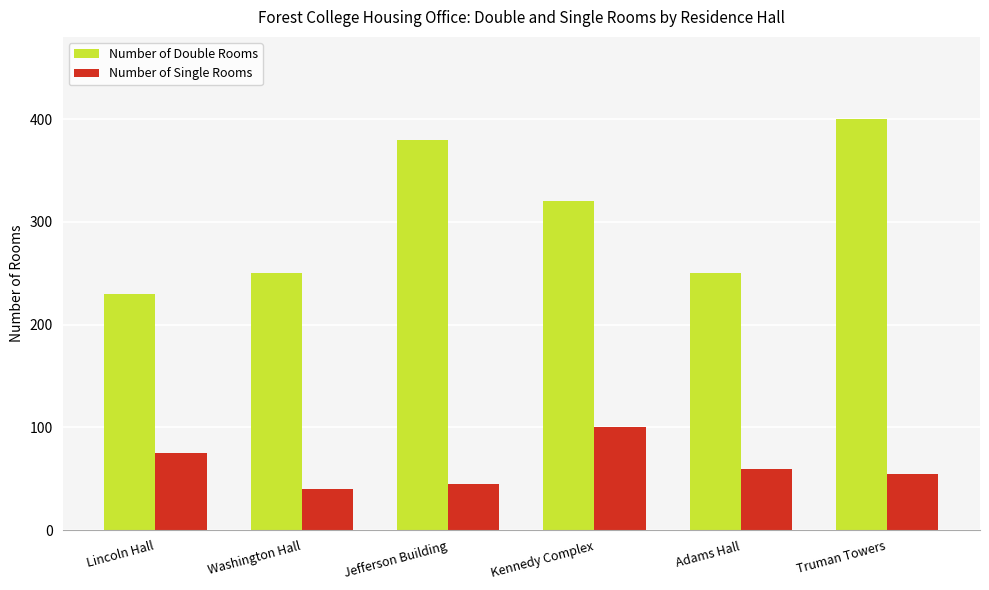

What is the total value across all series at Truman Towers?

455